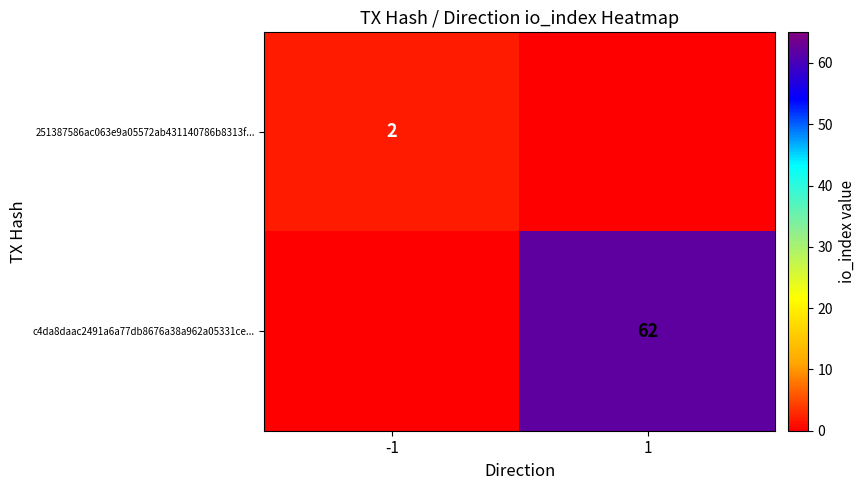

The value of 251387586ac063e9a05572ab431140786b8313f... at -1 is 1. True or false?

False